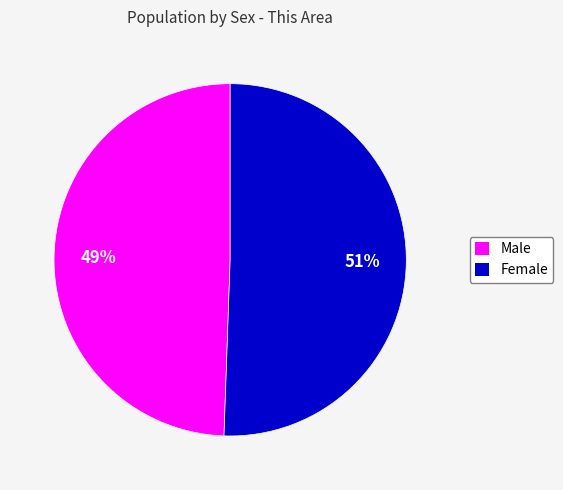

How many slices are in this pie chart?

2